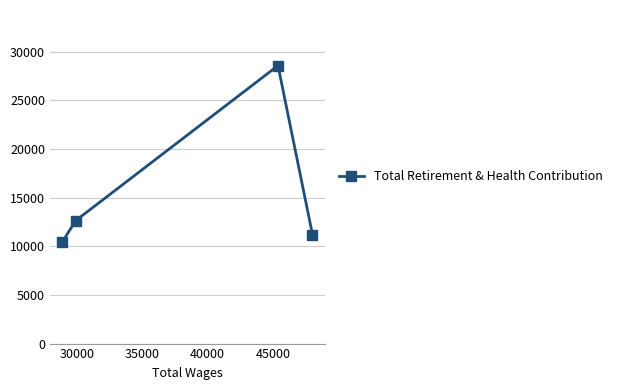

What is the difference between the maximum and minimum values?

18106